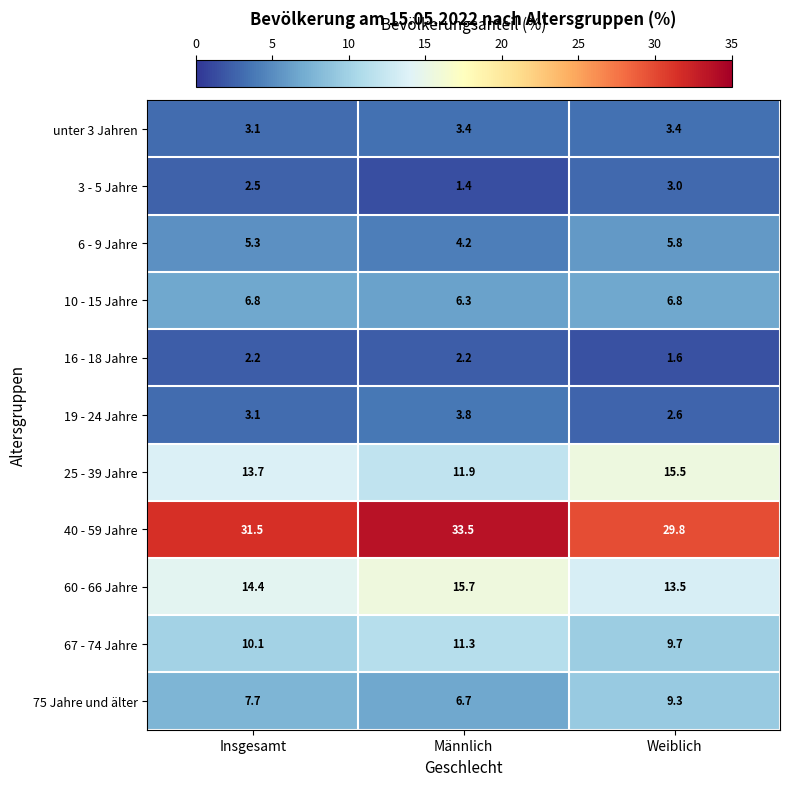

Which series changed the most between Insgesamt and Männlich?

40 - 59 Jahre